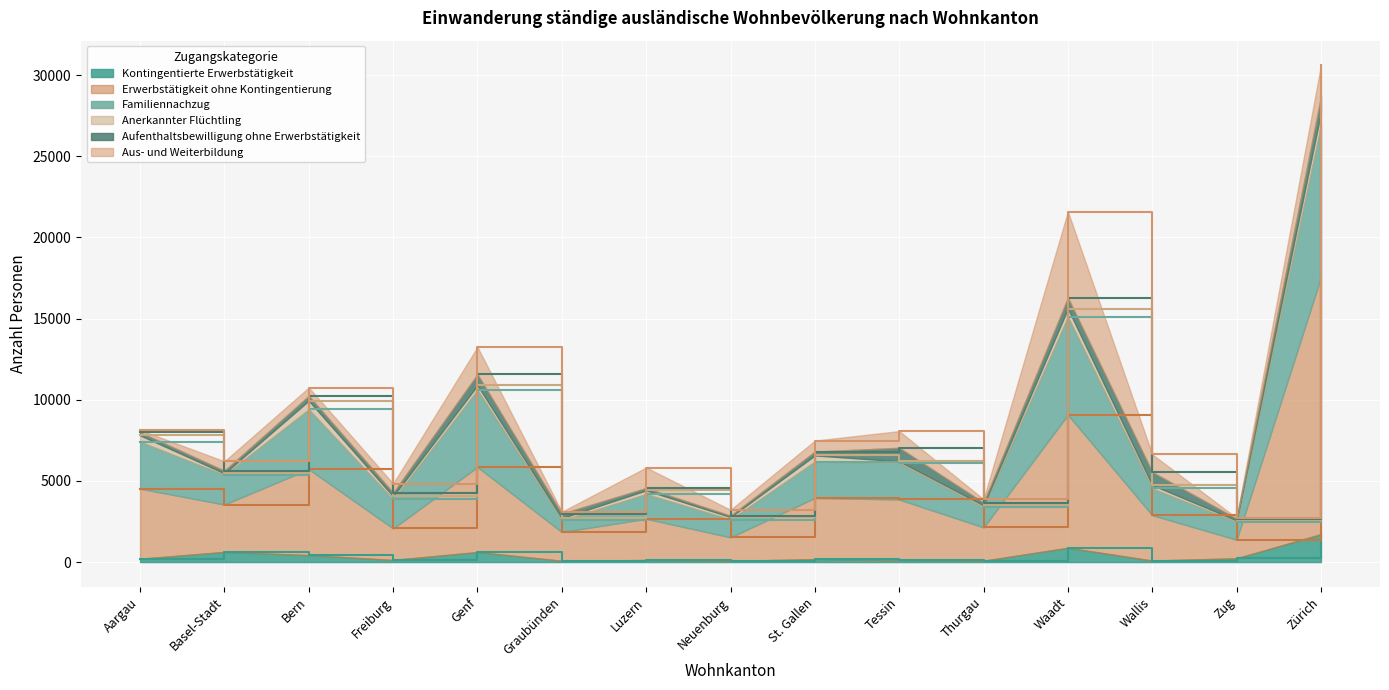

Between Bern and Basel-Stadt, which is larger?

Basel-Stadt